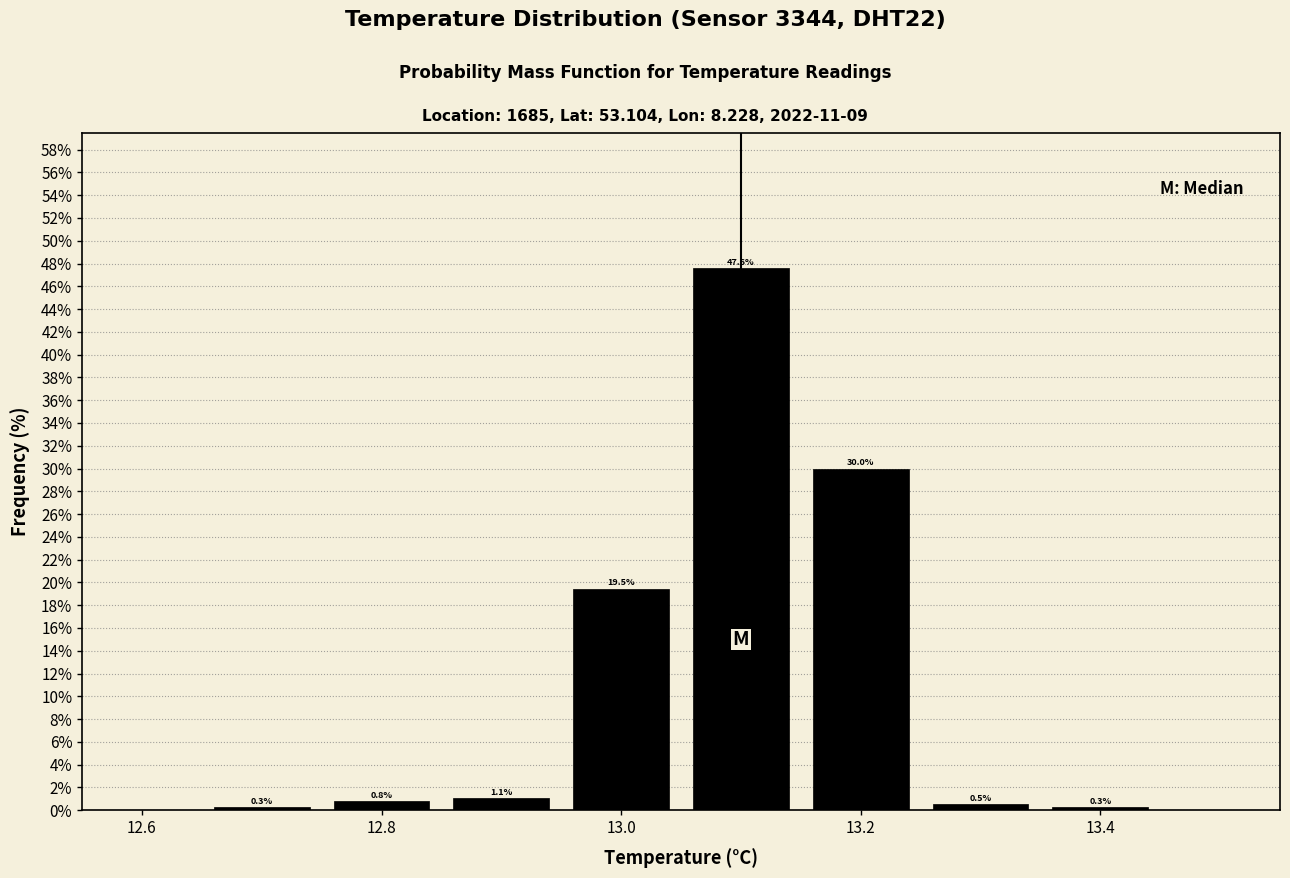

Over which range of the x-axis is the bar tallest?

13.05 to 13.15